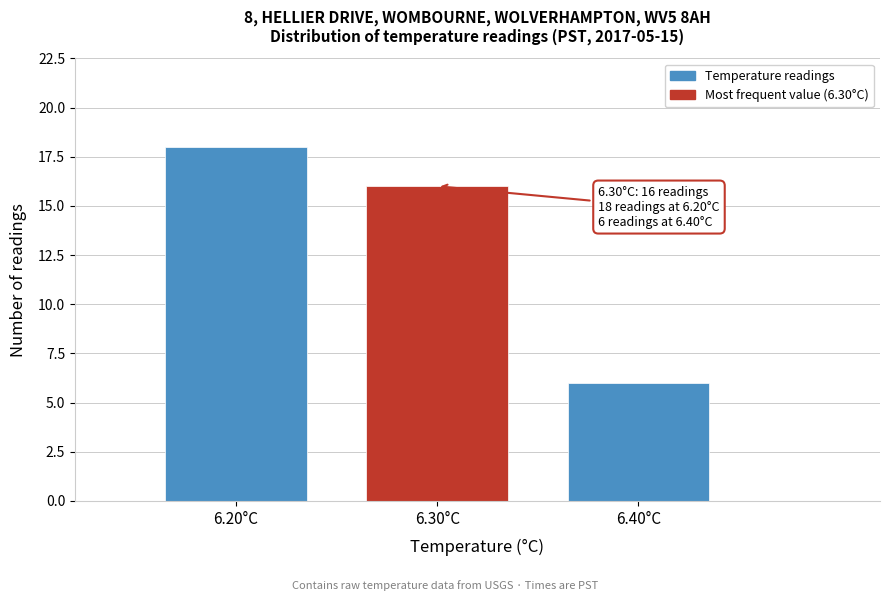

Reading left to right, transcribe all the data shown in this chart.

6.20°C=18	6.30°C=16	6.40°C=6